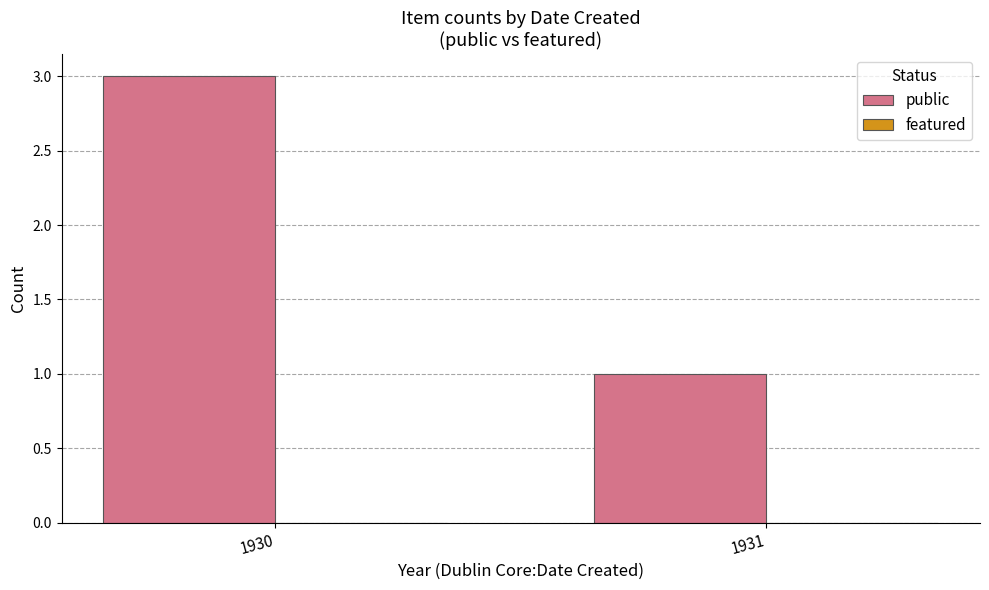

What is the sum of the values at 1930 and 1931?

4